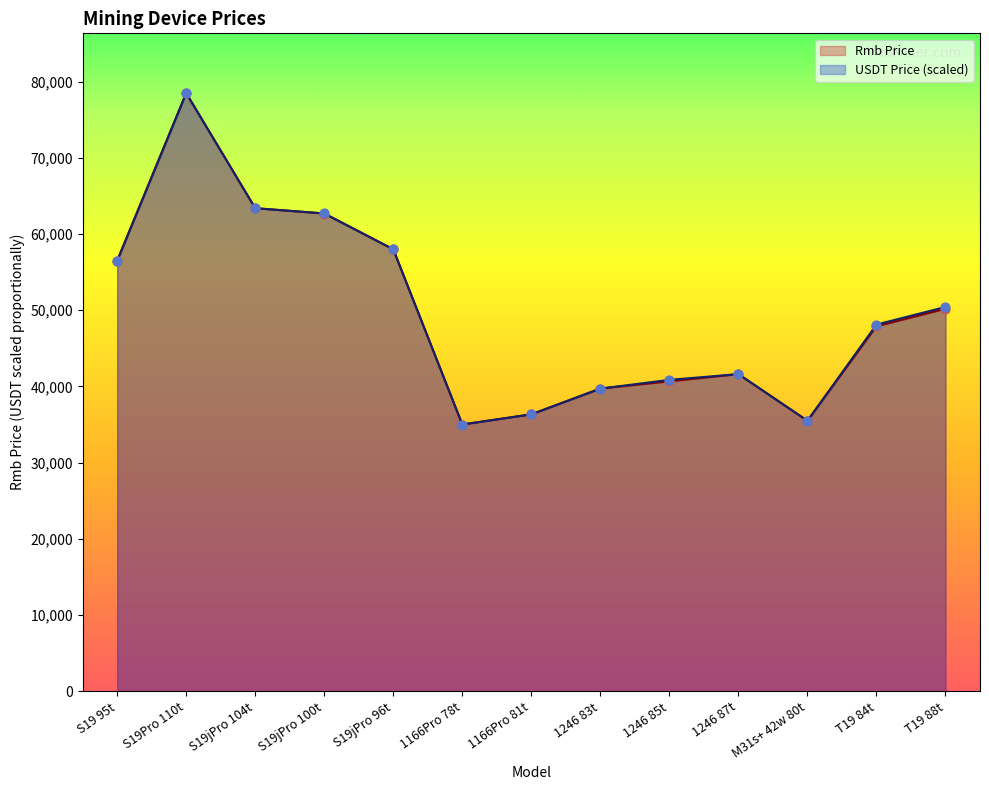

At how many categories does at least one series exceed 40116?

9